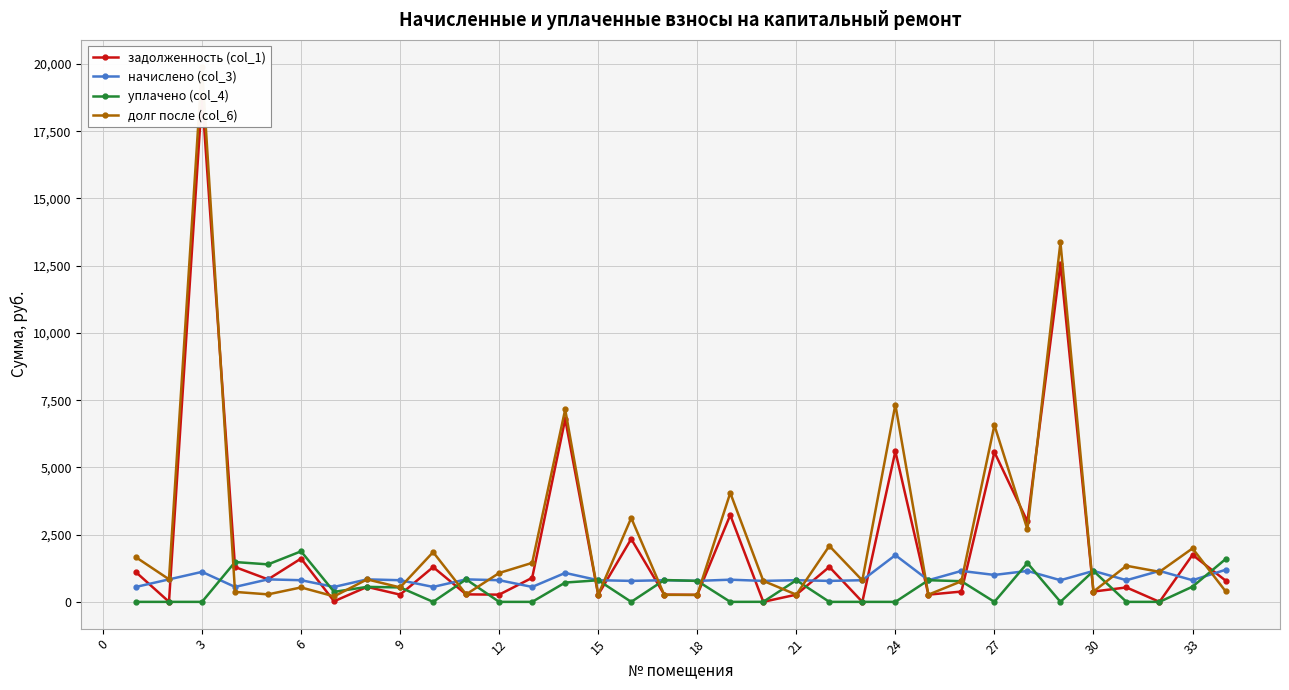

What is the highest value of the начислено (col_3) series?

1737.0